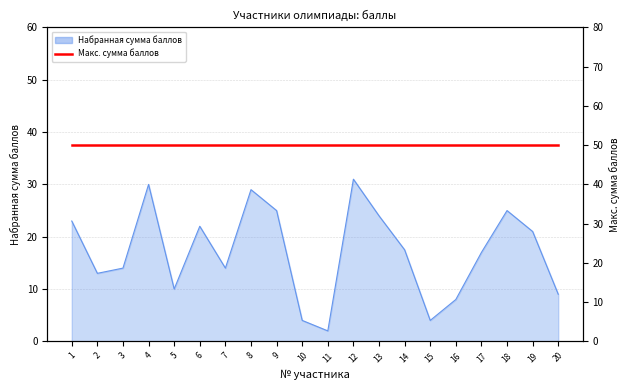

Which label corresponds to the largest value in the chart?

12